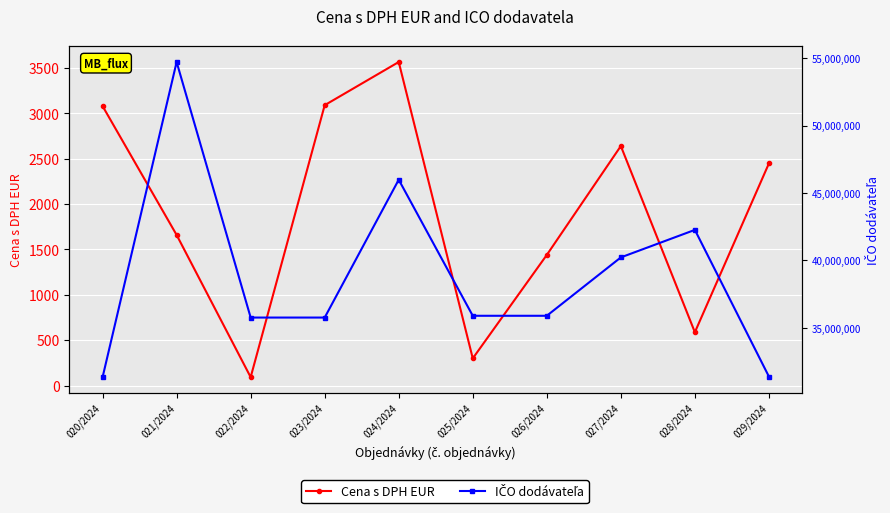

At which category does the chart reach its minimum across all series?

022/2024